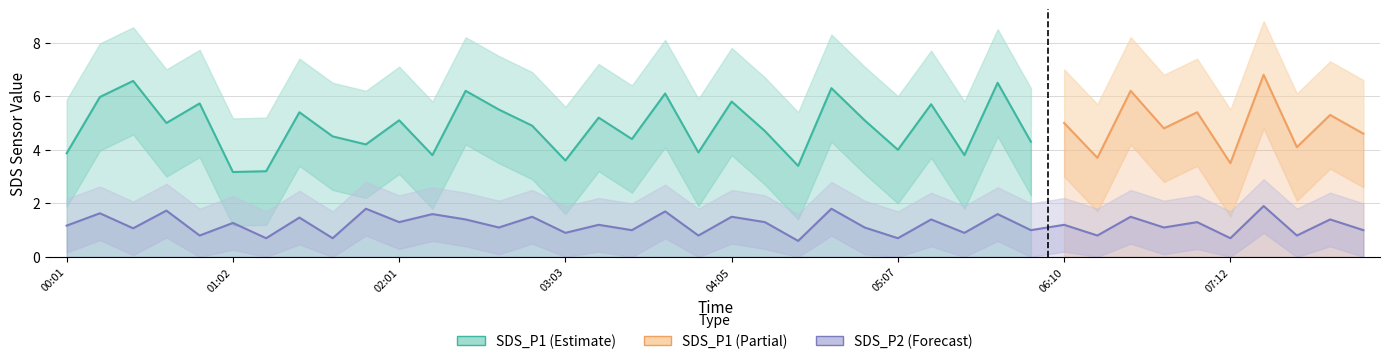

Is it true that SDS_P2 equals 0.8 at 07:37?

True